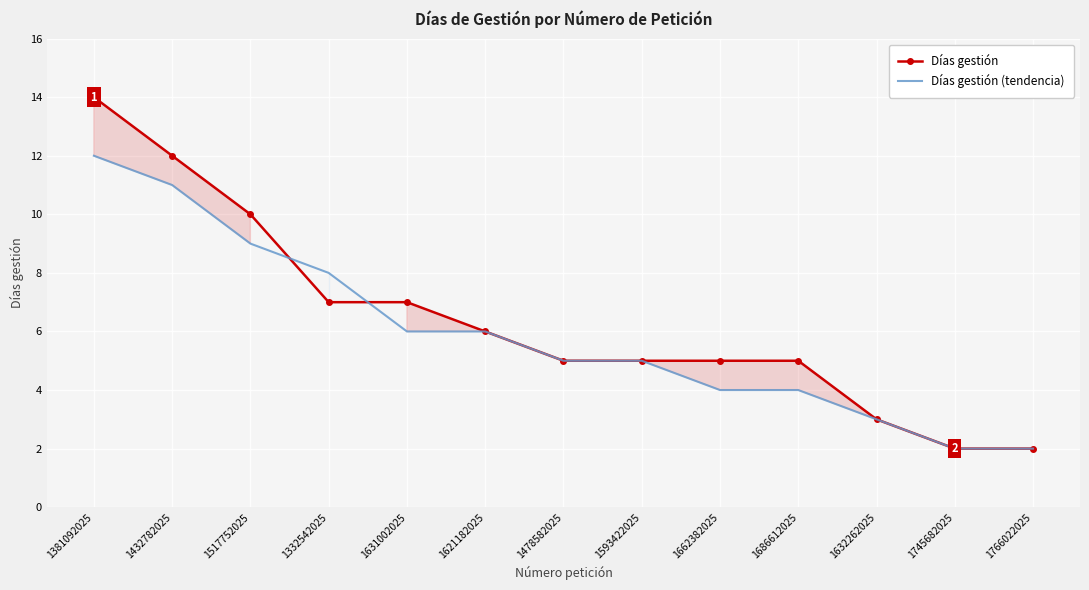

How many intersections are there between Días gestión (tendencia) and Días gestión?

2